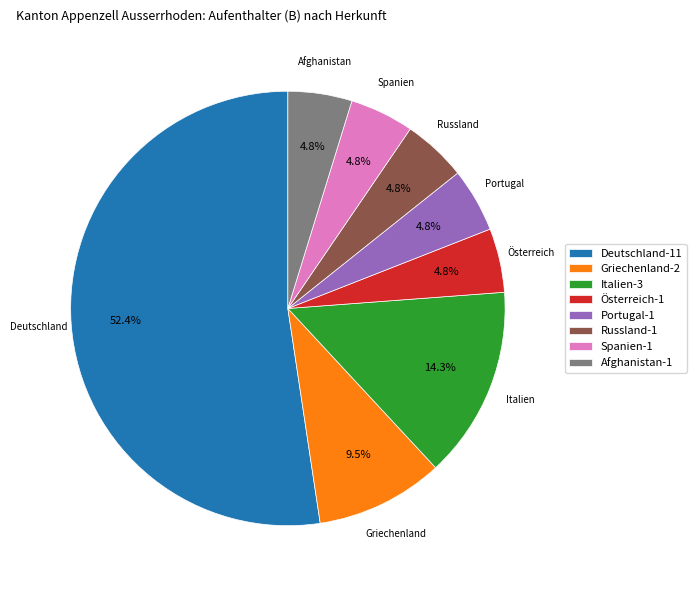

What portion of the pie excludes Italien?

85.7%